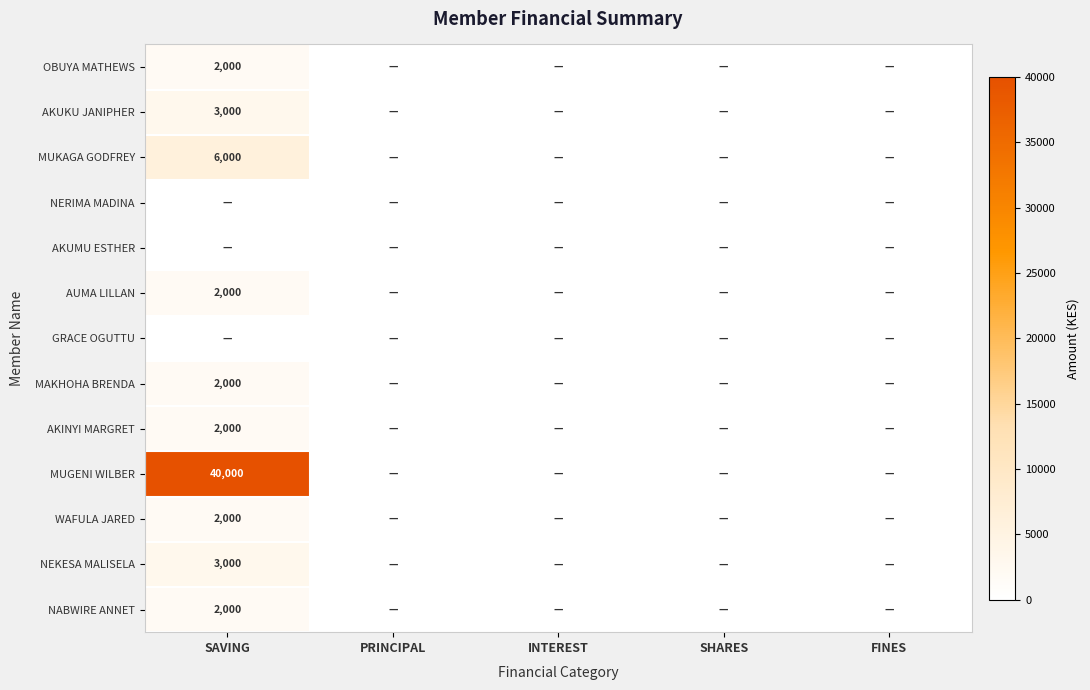

What is the sum of all NEKESA MALISELA values?

3000